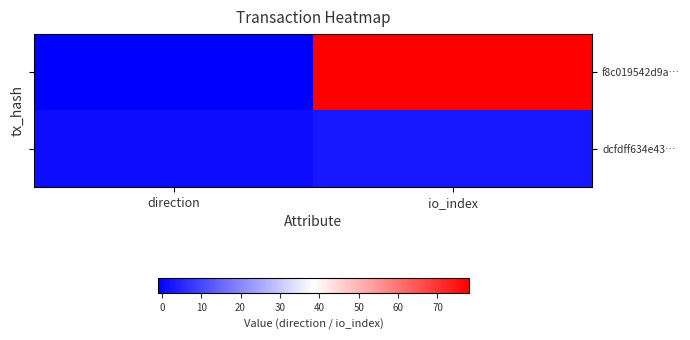

Between direction and io_index, which is larger?

io_index